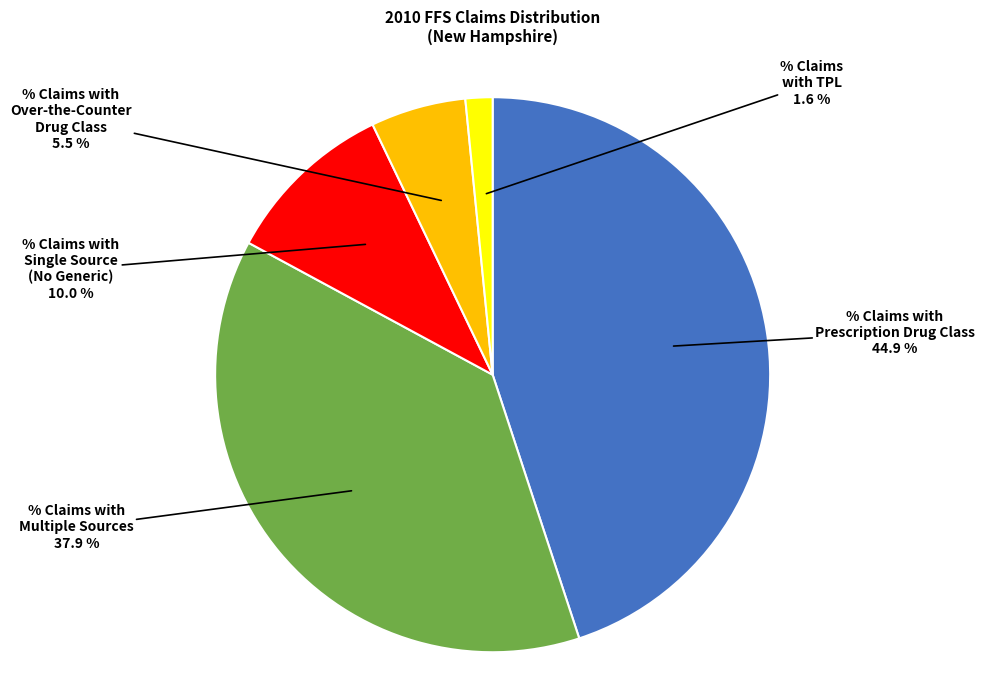

Does any single category account for the majority?

No